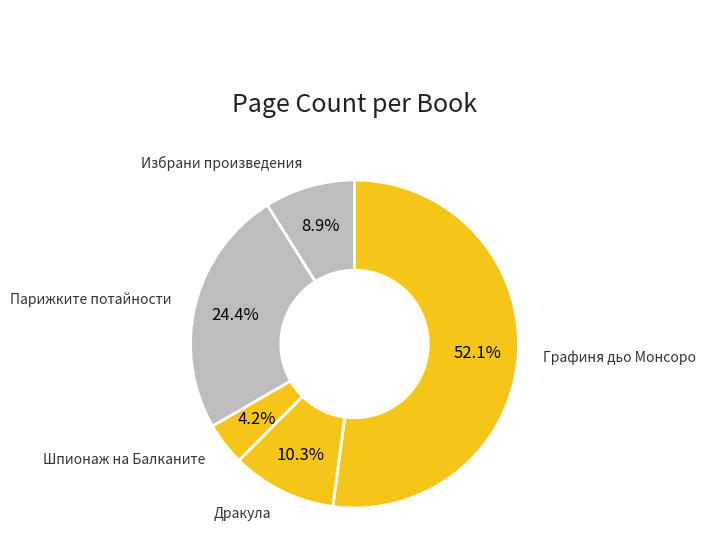

How many segments does this pie chart have?

5